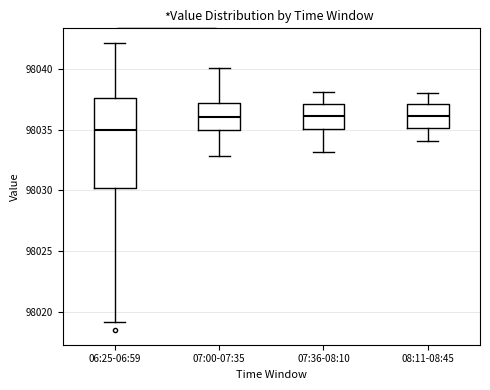

Comparing the boxes themselves (not the whiskers), which one is the tallest?

06:25-06:59